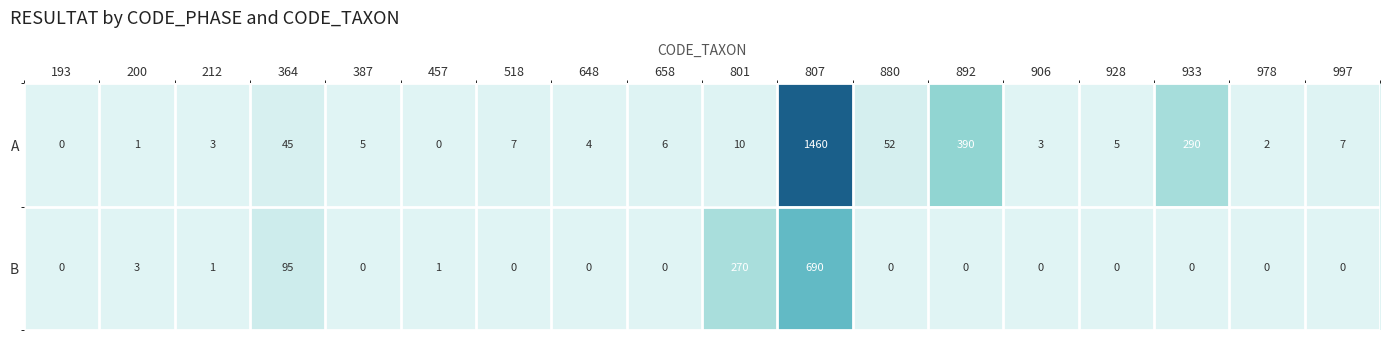

Which category has the highest value across all series?

807